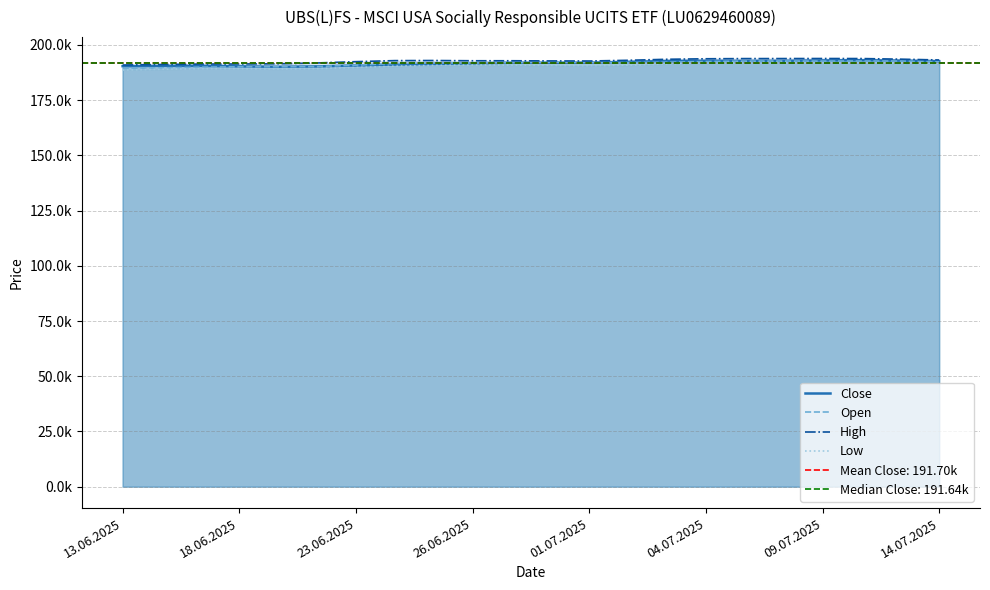

True or false: High has more than 0 interior local peaks.

True